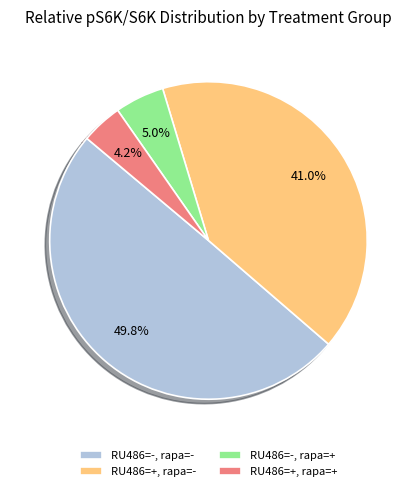

Which category has the smallest portion of the pie?

RU486=+, rapa=+